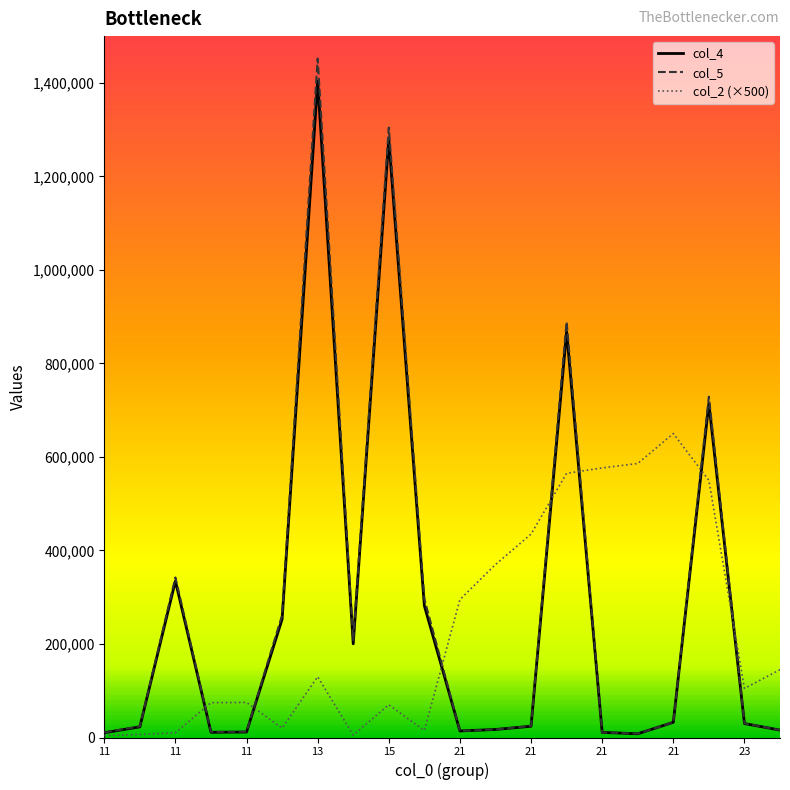

Which series has the largest range (max minus min)?

col_5